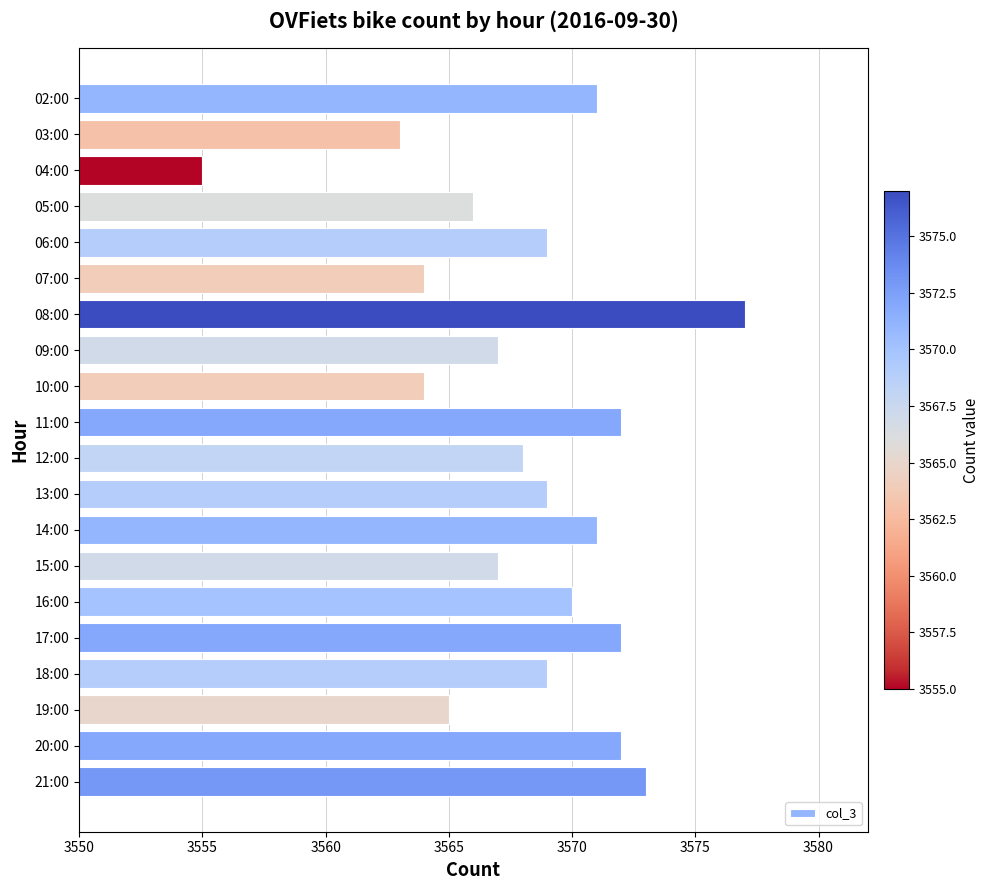

What position from the bottom is 21:00?

1